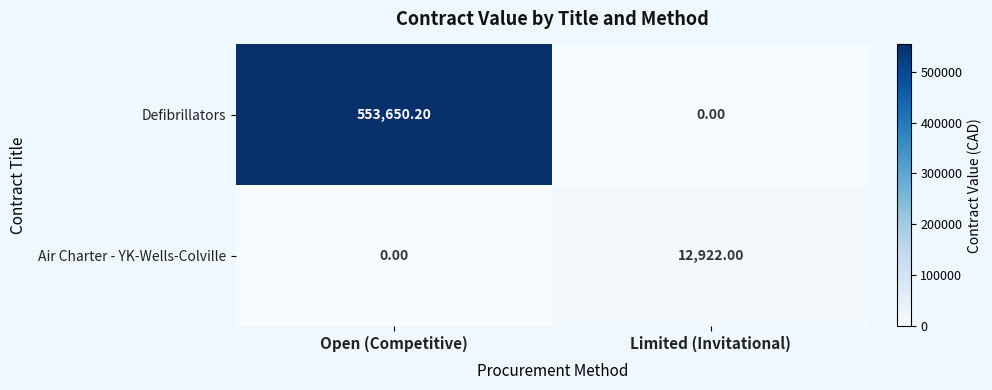

What is the difference between the Defibrillators values at Open (Competitive) and Limited (Invitational)?

553650.2